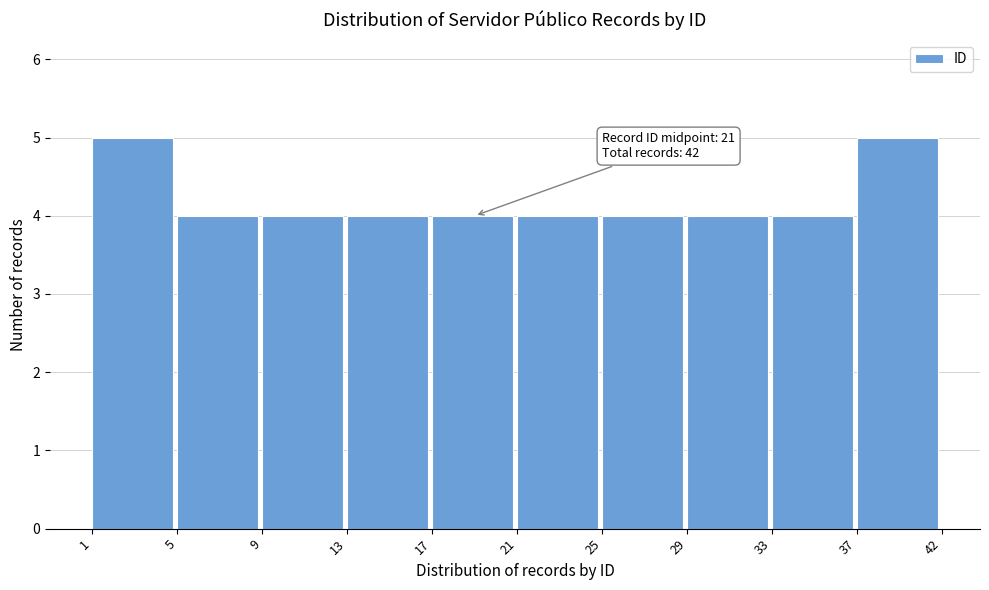

Reading left to right, extract all data points from this chart.

5	4	4	4	4	4	4	4	4	5